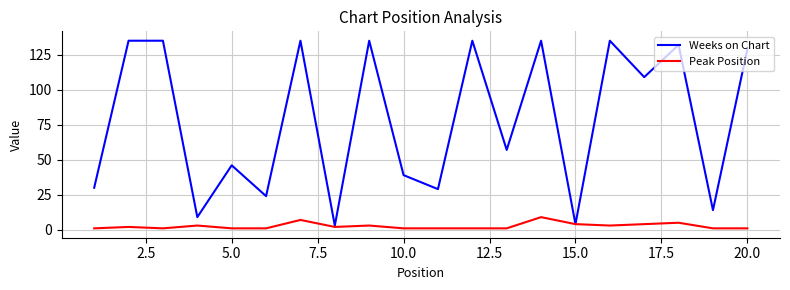

Which series has the largest total across all categories?

Weeks on Chart